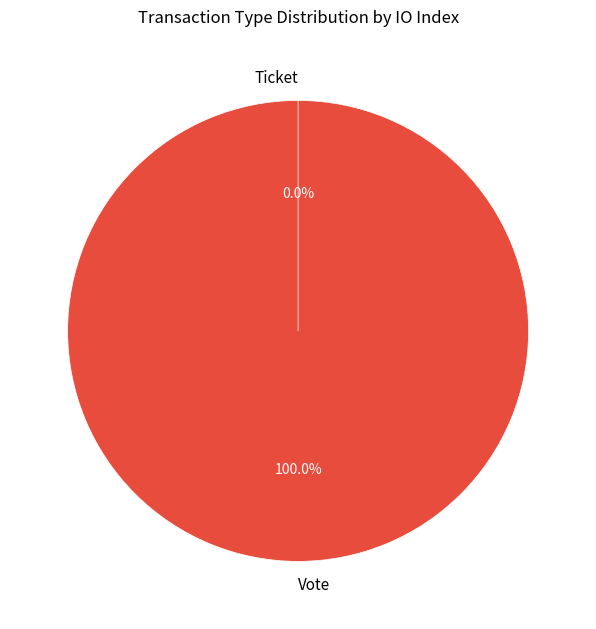

Between Ticket and Vote, which is larger?

Vote